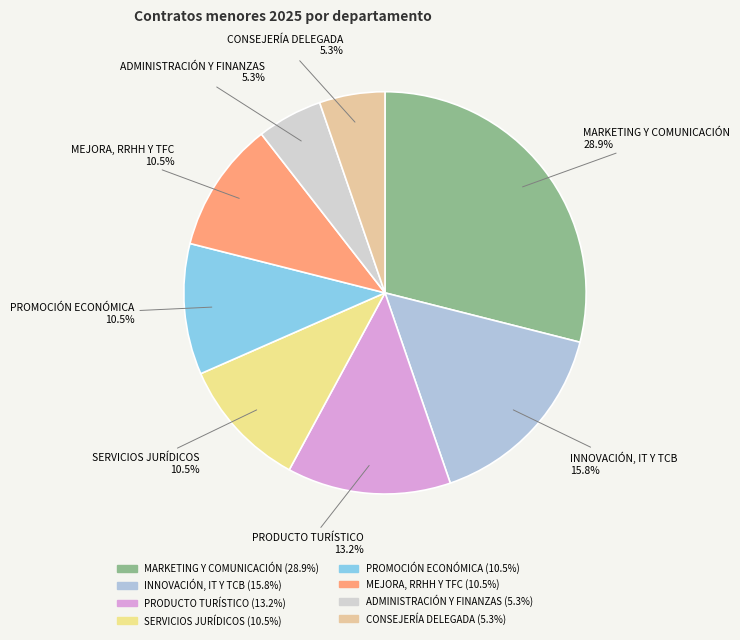

Does MEJORA, RRHH Y TFC account for over 50% of the chart?

No